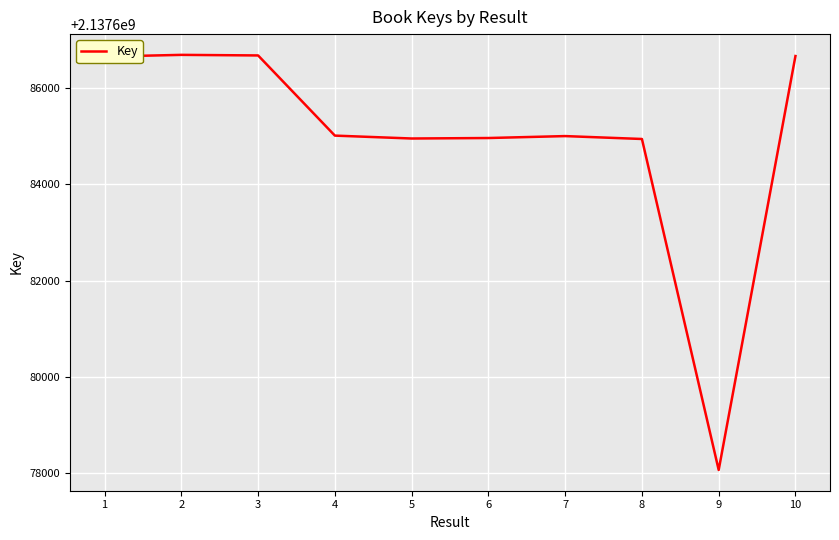

What is the difference between the maximum and minimum values?

8606